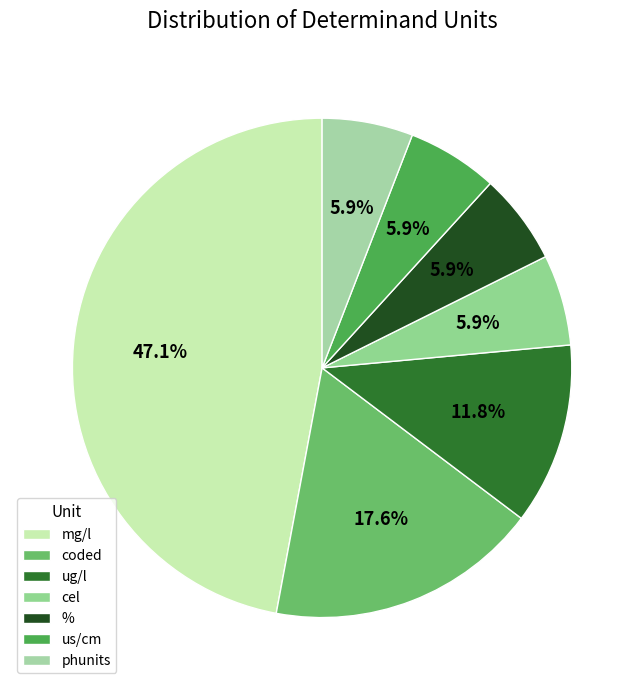

How many segments does this pie chart have?

7